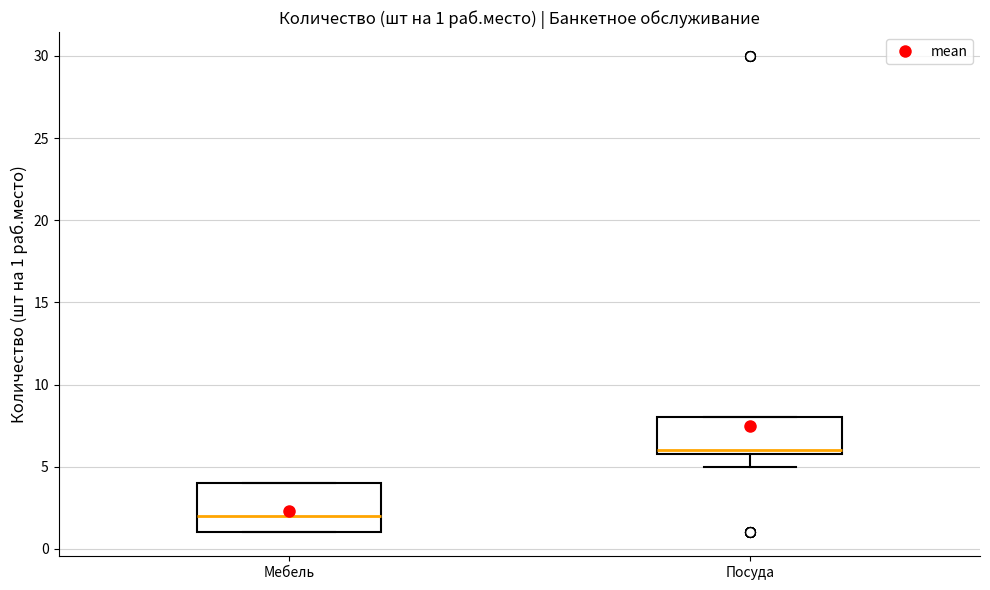

Which box is the tallest, from its lower edge to its upper edge?

Мебель